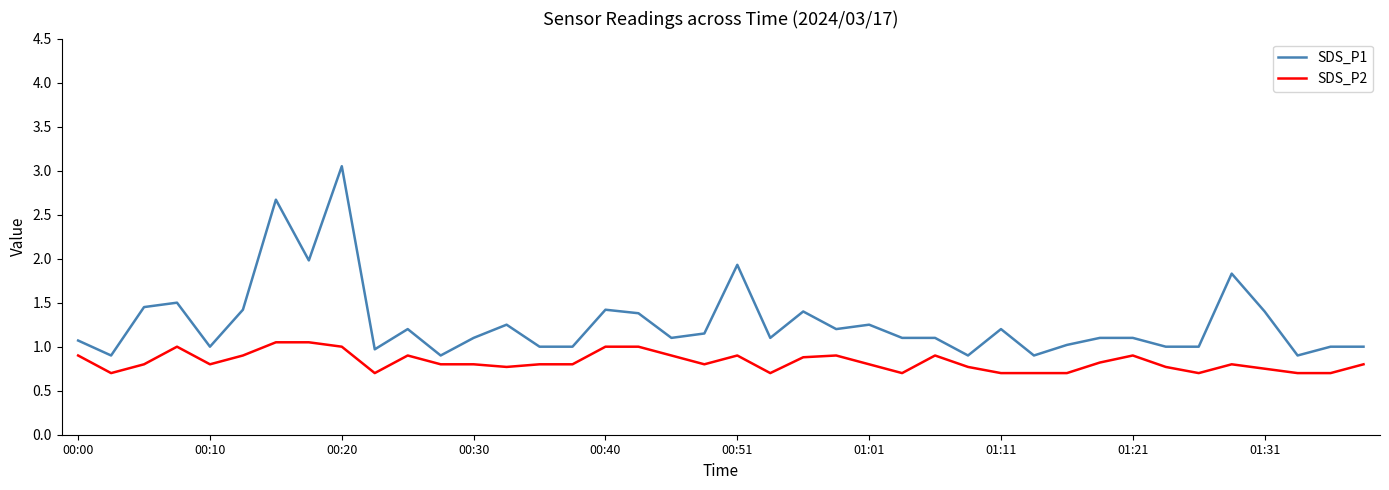

What are all the series names shown in the legend?

SDS_P1, SDS_P2